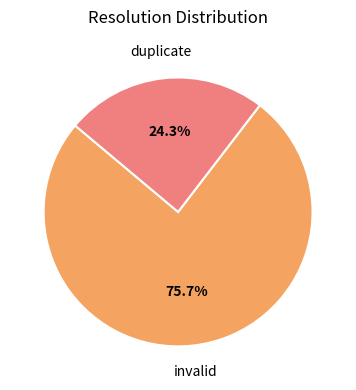

Does any single category account for the majority?

Yes